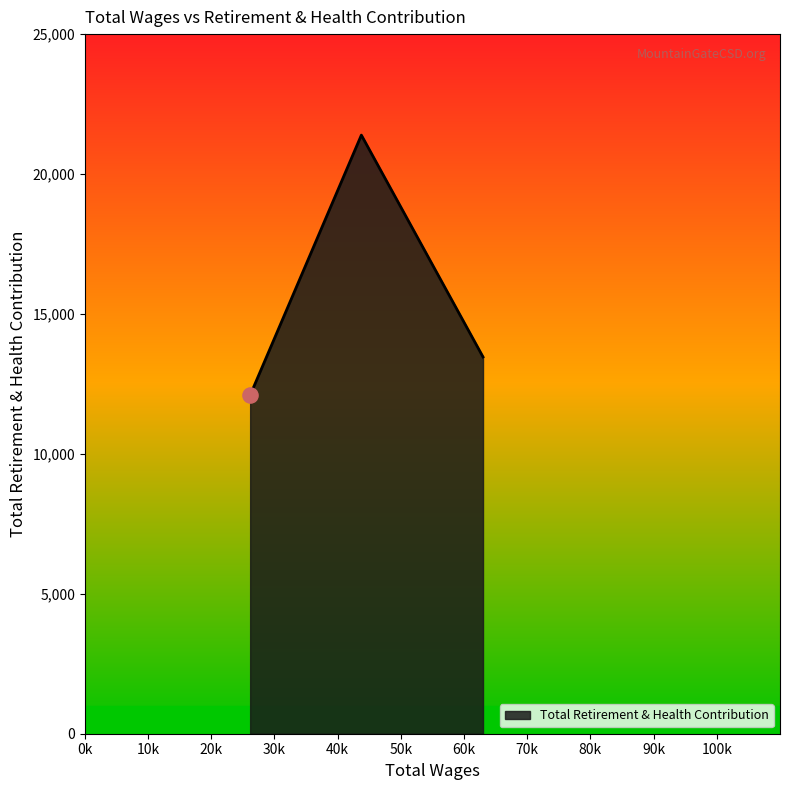

What is the difference between the maximum and minimum values?

9297